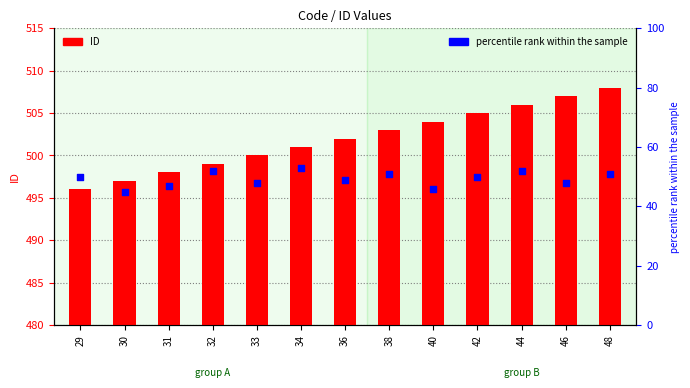

At how many categories does at least one series exceed 131?

13